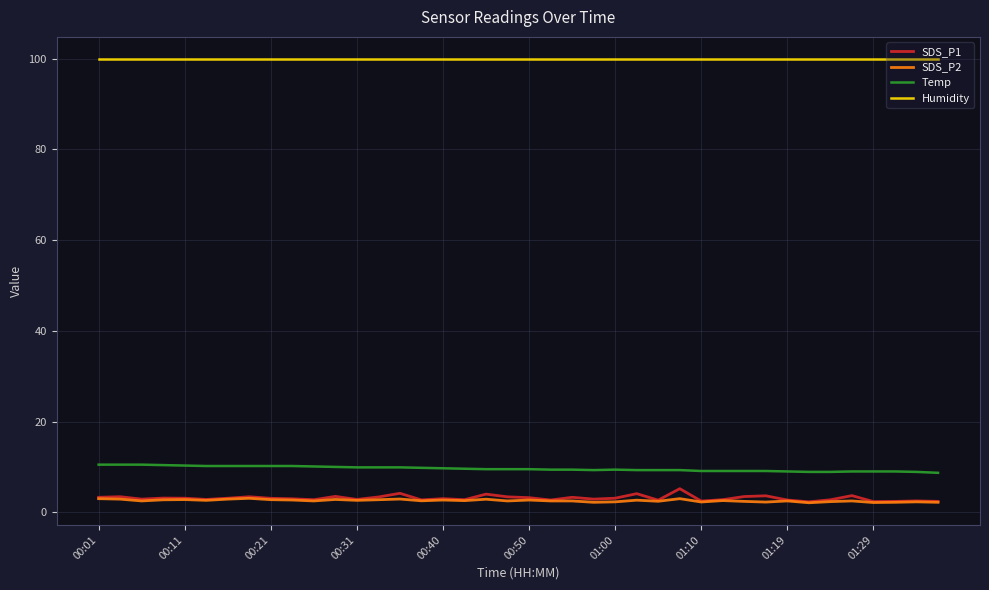

What are all the series names shown in the legend?

SDS_P1, SDS_P2, Temp, Humidity